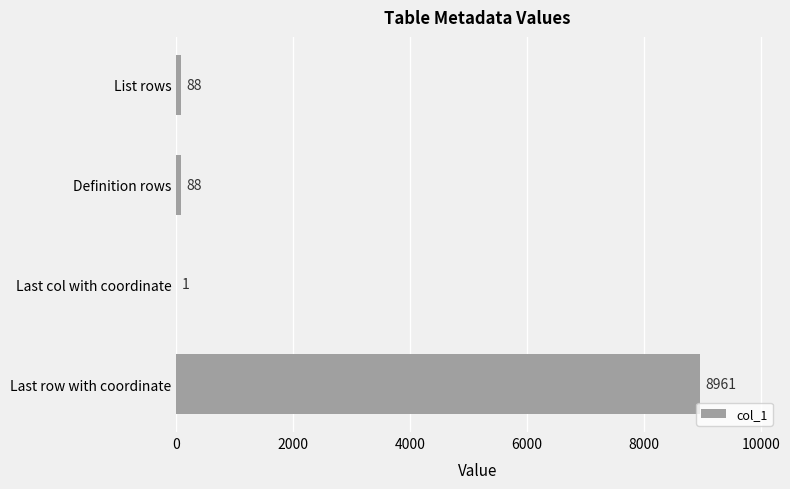

At which category does the chart reach its peak across all series?

Last row with coordinate